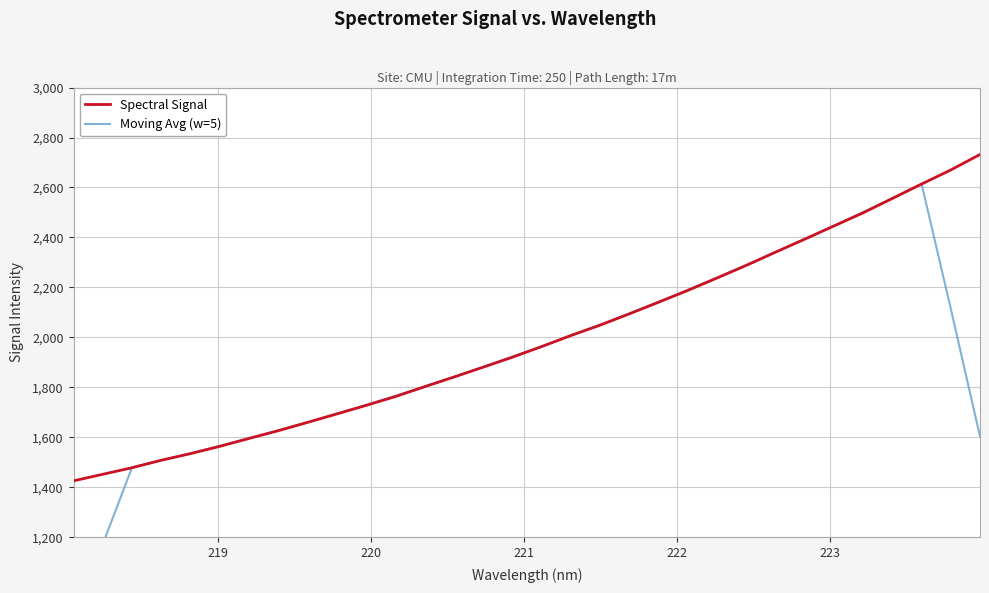

What is the smallest value displayed?

871.1